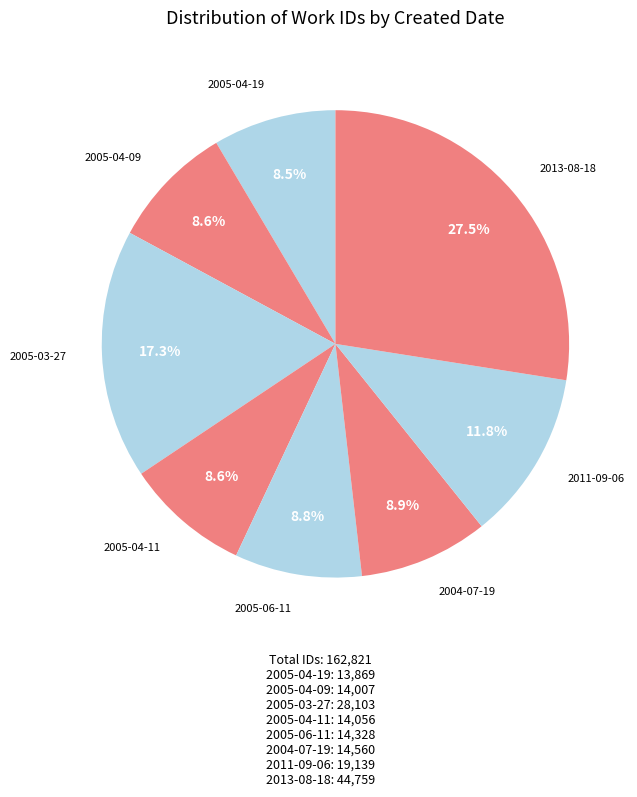

How many segments does this pie chart have?

8